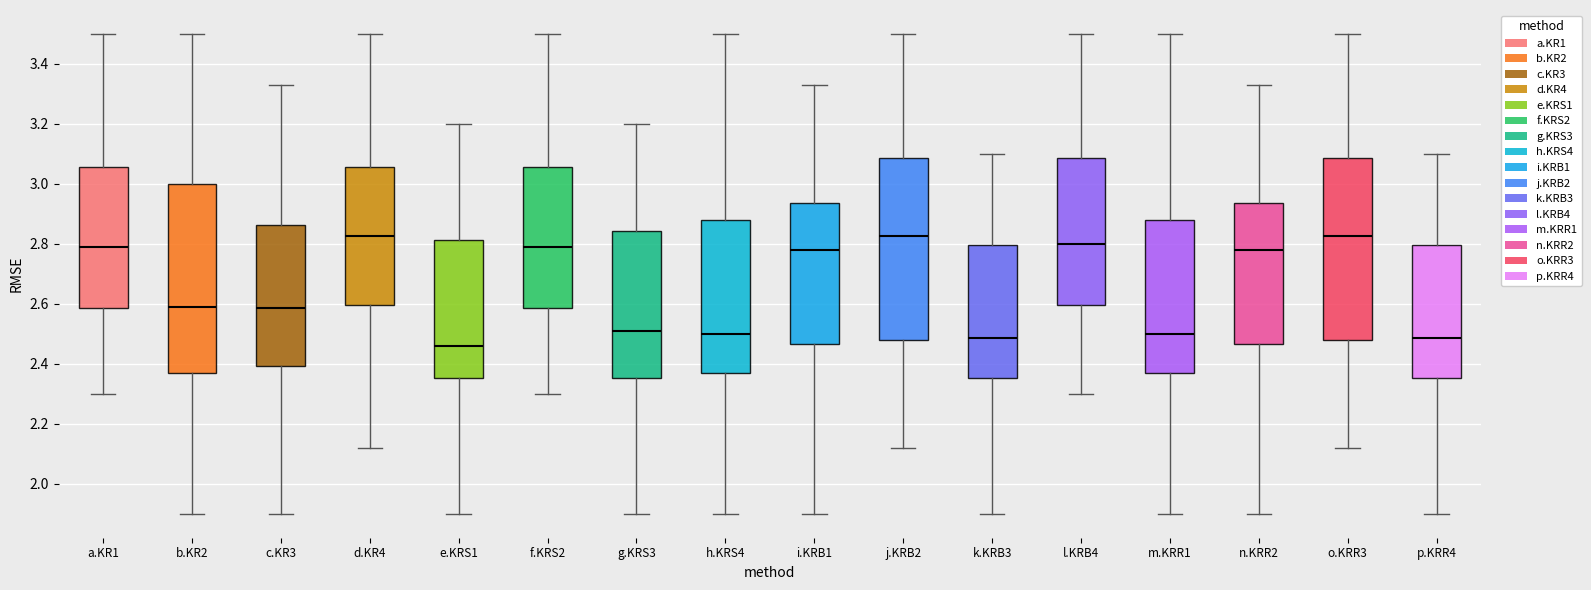

Reading left to right, transcribe this box plot: for each box, give where its median line is, the range the box spans, and where its two whiskers end, as read against the y-axis. The values are not printed on the chart, so give them approximately, as read against the axis.

a.KR1: median 2.80, box 2.58 to 3.06, whiskers 2.30 to 3.50
b.KR2: median 2.60, box 2.38 to 3.00, whiskers 1.90 to 3.50
c.KR3: median 2.58, box 2.40 to 2.86, whiskers 1.90 to 3.34
d.KR4: median 2.82, box 2.60 to 3.06, whiskers 2.12 to 3.50
e.KRS1: median 2.46, box 2.36 to 2.82, whiskers 1.90 to 3.20
f.KRS2: median 2.80, box 2.58 to 3.06, whiskers 2.30 to 3.50
g.KRS3: median 2.52, box 2.36 to 2.84, whiskers 1.90 to 3.20
h.KRS4: median 2.50, box 2.38 to 2.88, whiskers 1.90 to 3.50
i.KRB1: median 2.78, box 2.46 to 2.94, whiskers 1.90 to 3.34
j.KRB2: median 2.82, box 2.48 to 3.08, whiskers 2.12 to 3.50
k.KRB3: median 2.48, box 2.36 to 2.80, whiskers 1.90 to 3.10
l.KRB4: median 2.80, box 2.60 to 3.08, whiskers 2.30 to 3.50
m.KRR1: median 2.50, box 2.38 to 2.88, whiskers 1.90 to 3.50
n.KRR2: median 2.78, box 2.46 to 2.94, whiskers 1.90 to 3.34
o.KRR3: median 2.82, box 2.48 to 3.08, whiskers 2.12 to 3.50
p.KRR4: median 2.48, box 2.36 to 2.80, whiskers 1.90 to 3.10